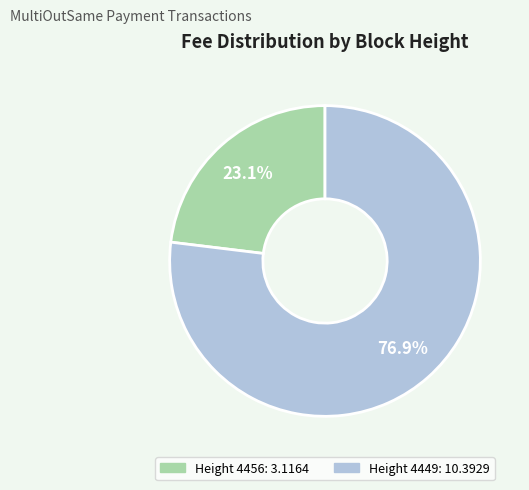

What is the total percentage of Height 4449 and Height 4456?

100.0%